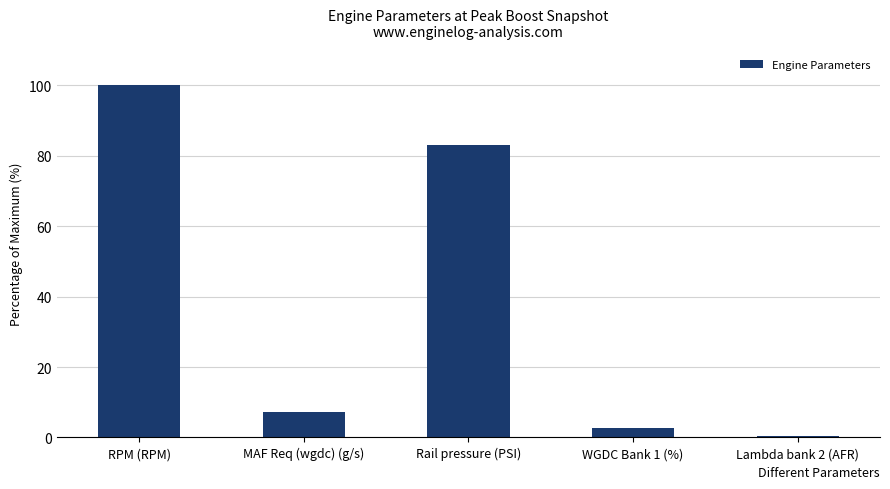

How many bars are there in total?

5